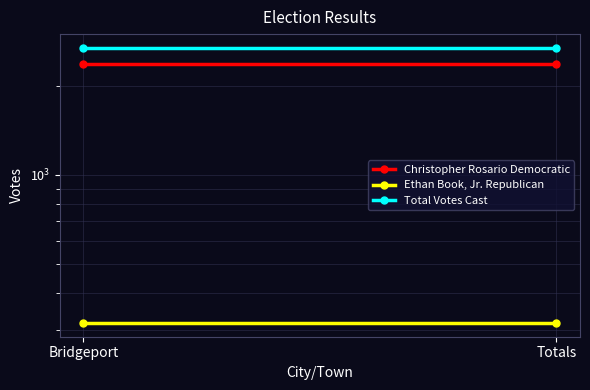

What are all the series names shown in the legend?

Christopher Rosario Democratic, Ethan Book, Jr. Republican, Total Votes Cast